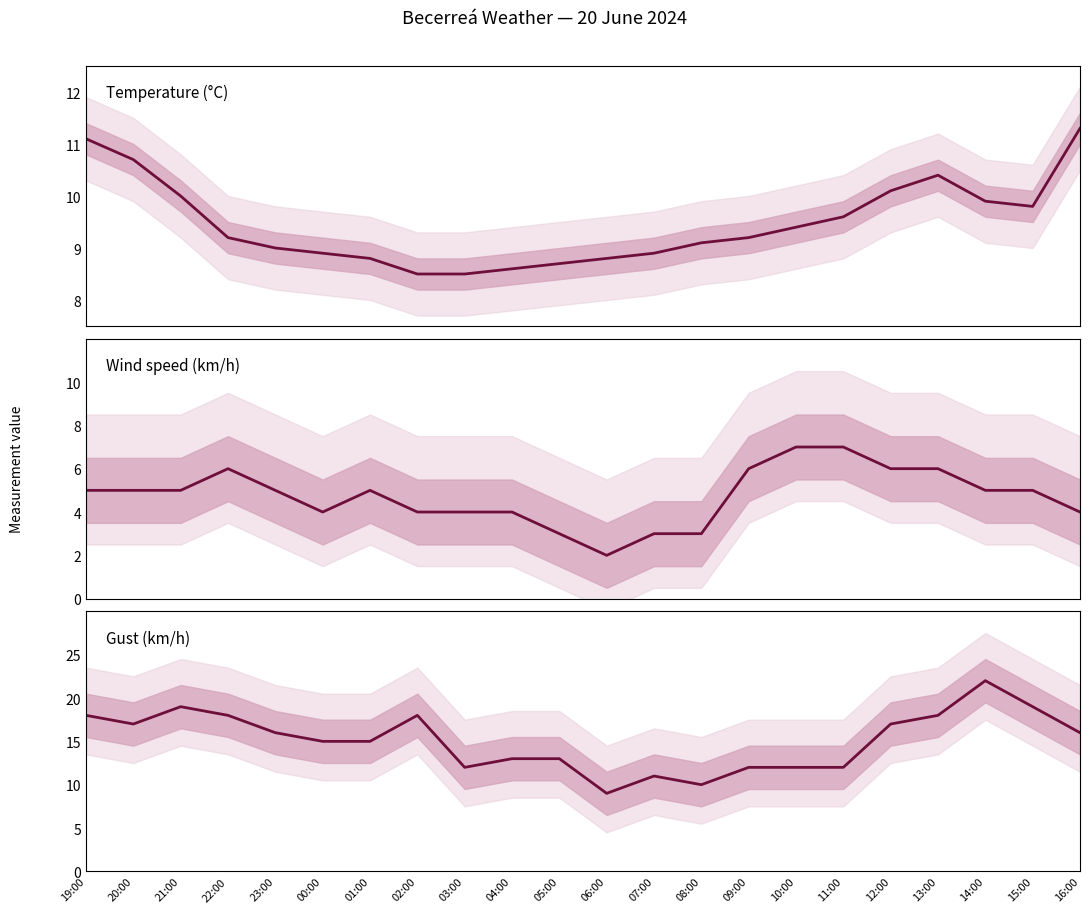

What is the greatest value displayed?

22.0